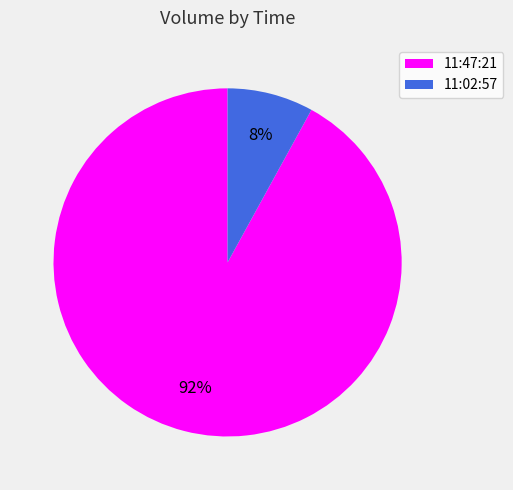

Approximately how many times larger is the value at 11:47:21 compared to 11:02:57?

11.5